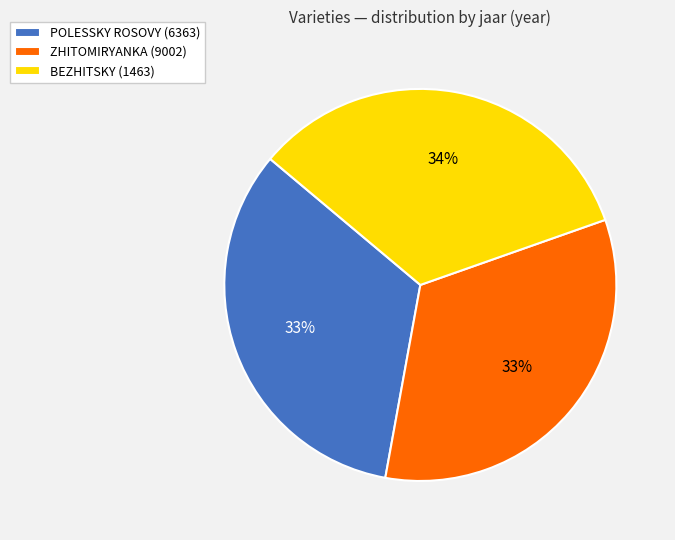

To the nearest percent, what percentage of the pie is POLESSKY ROSOVY (6363)?

33%